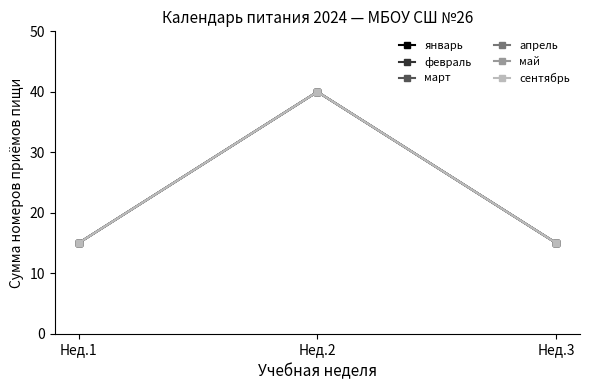

At which category is the sum across all series the highest?

Нед.2